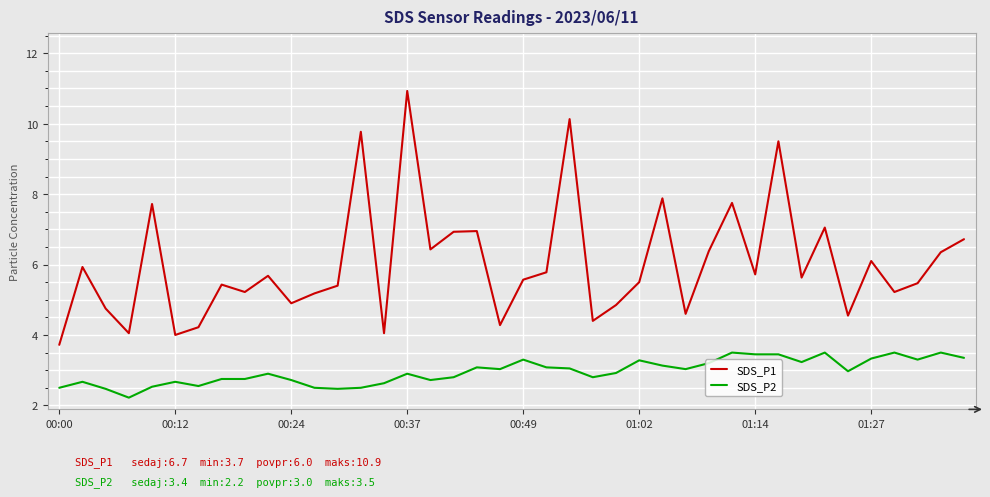

Rank the series by their average value, from lowest to highest.

SDS_P2, SDS_P1